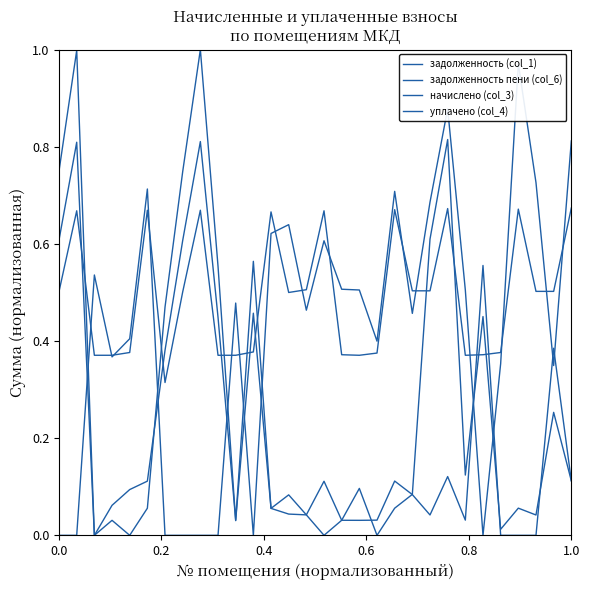

Rank the series by their maximum value, from lowest to highest.

начислено (col_3), задолженность (col_1), уплачено (col_4), задолженность пени (col_6)